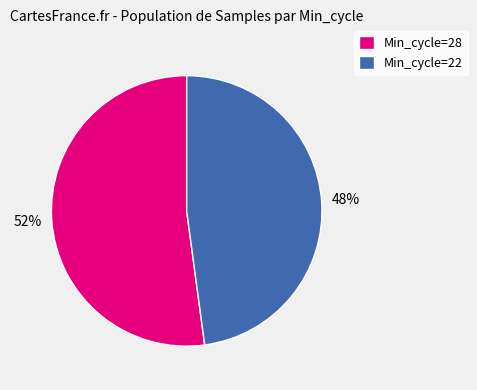

Does any single category account for the majority?

Yes